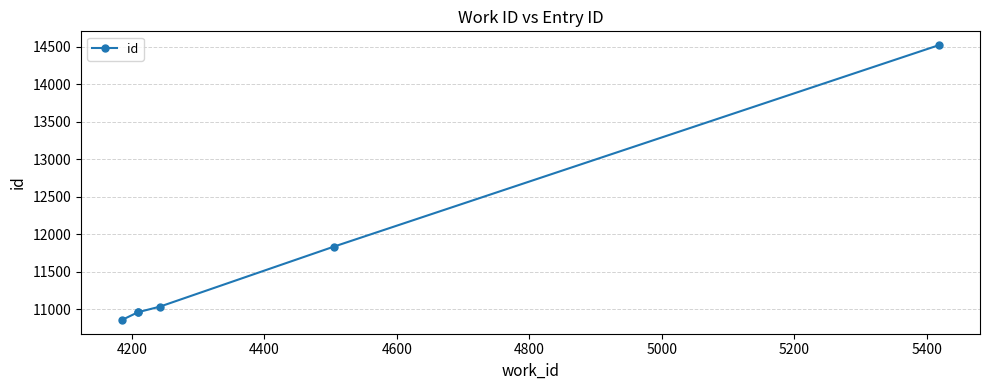

Count the number of data series in this chart.

1